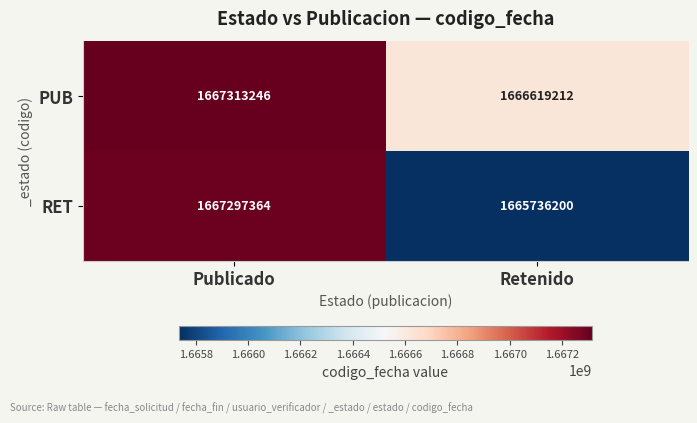

What is the spread (max minus min) of values at Publicado?

15882